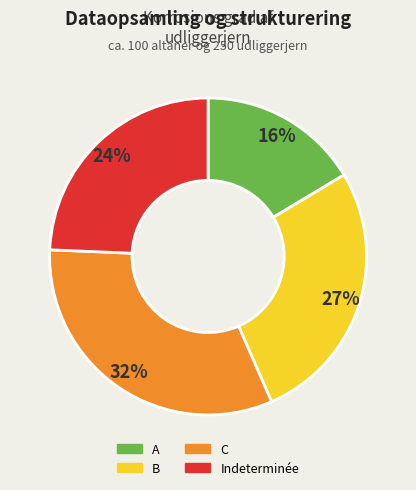

True or false: B accounts for 37% of the total.

False